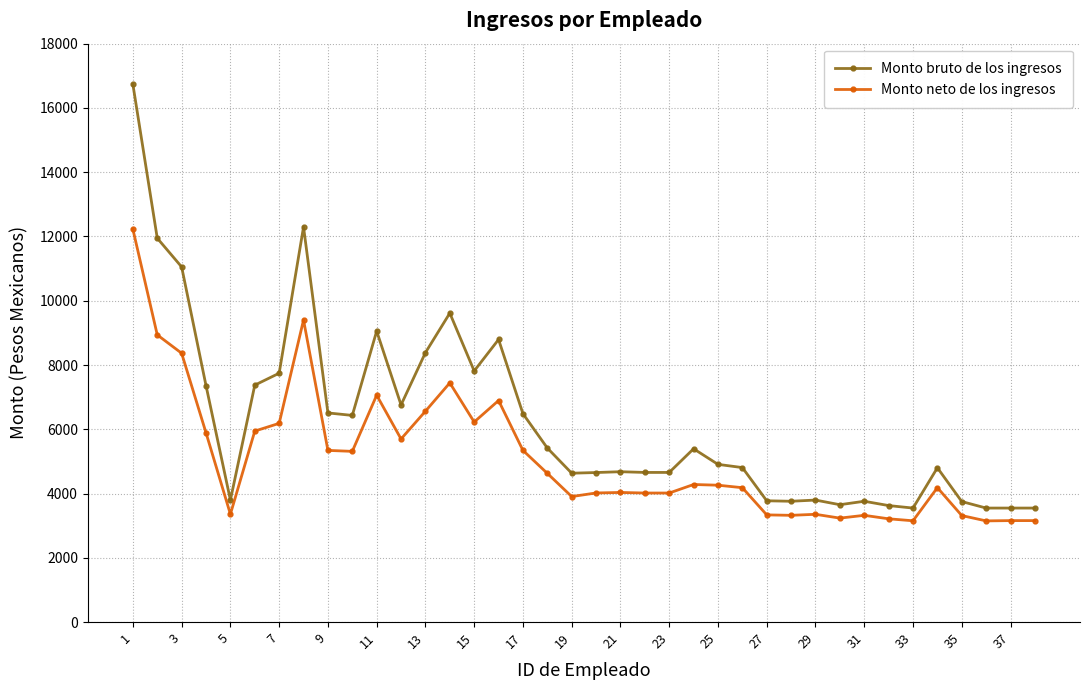

What is the maximum value for Monto bruto de los ingresos?

16733.0